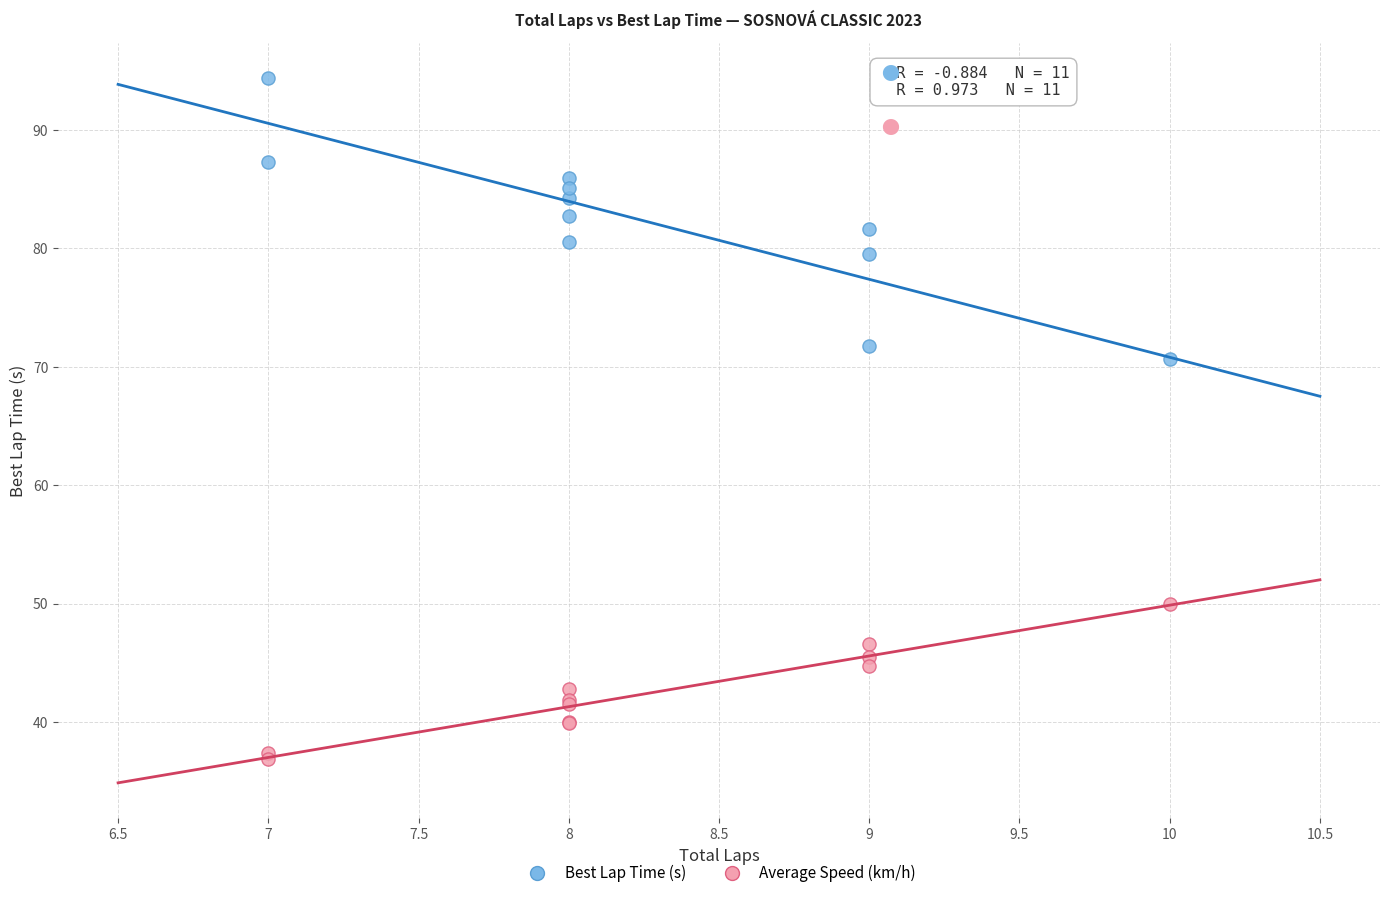

Which series reaches the minimum Y coordinate?

Average Speed (km/h)